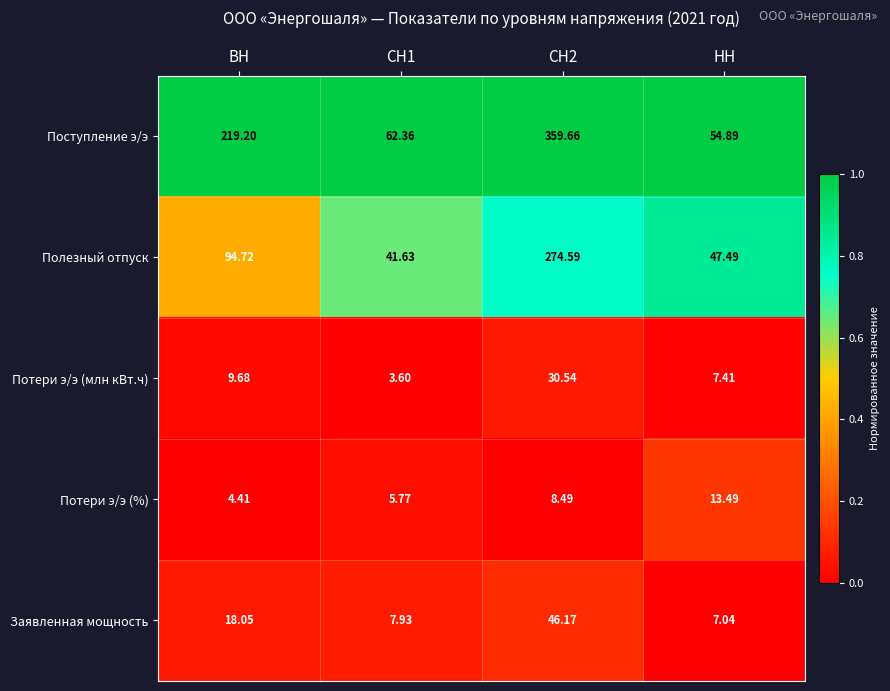

Between СН1 and НН, which series saw the biggest shift?

Потери э/э (%)